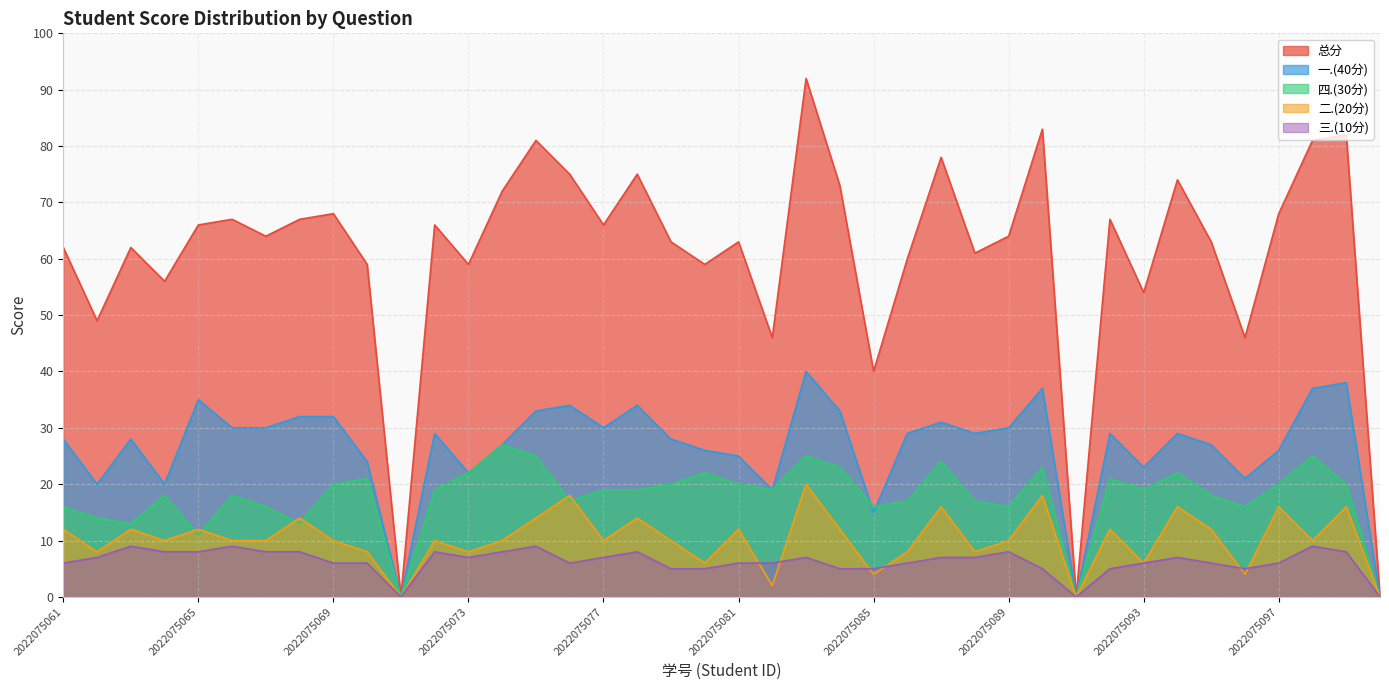

In 三.(10分), how many points are lower than both neighbors (excluding endpoints)?

5